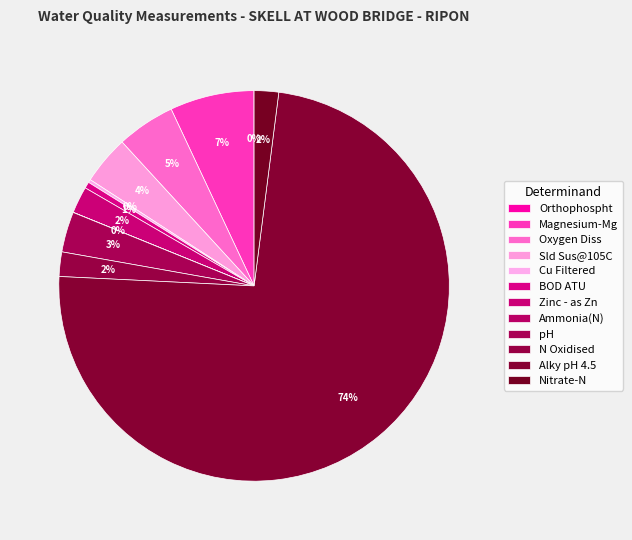

Which category has the biggest portion of the pie?

Alky pH 4.5